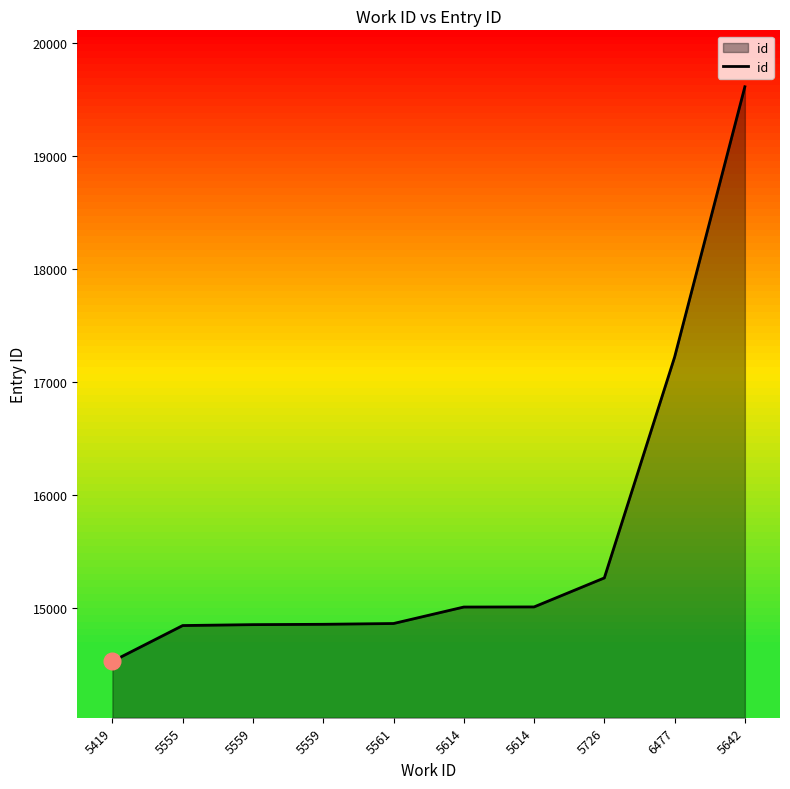

What is the change in value from 5559 to 5726?

+411